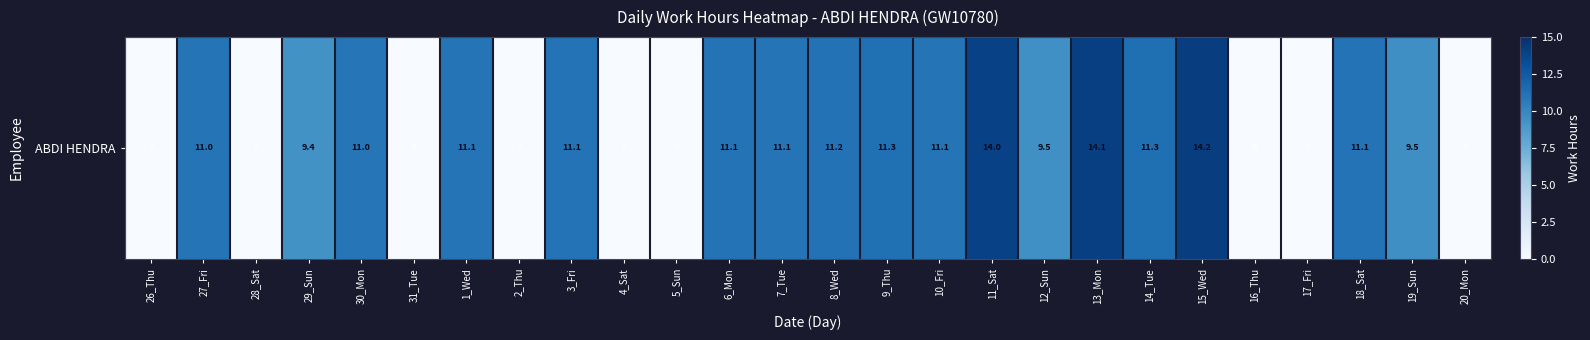

Which has a higher value, 9_Thu or 2_Thu?

9_Thu